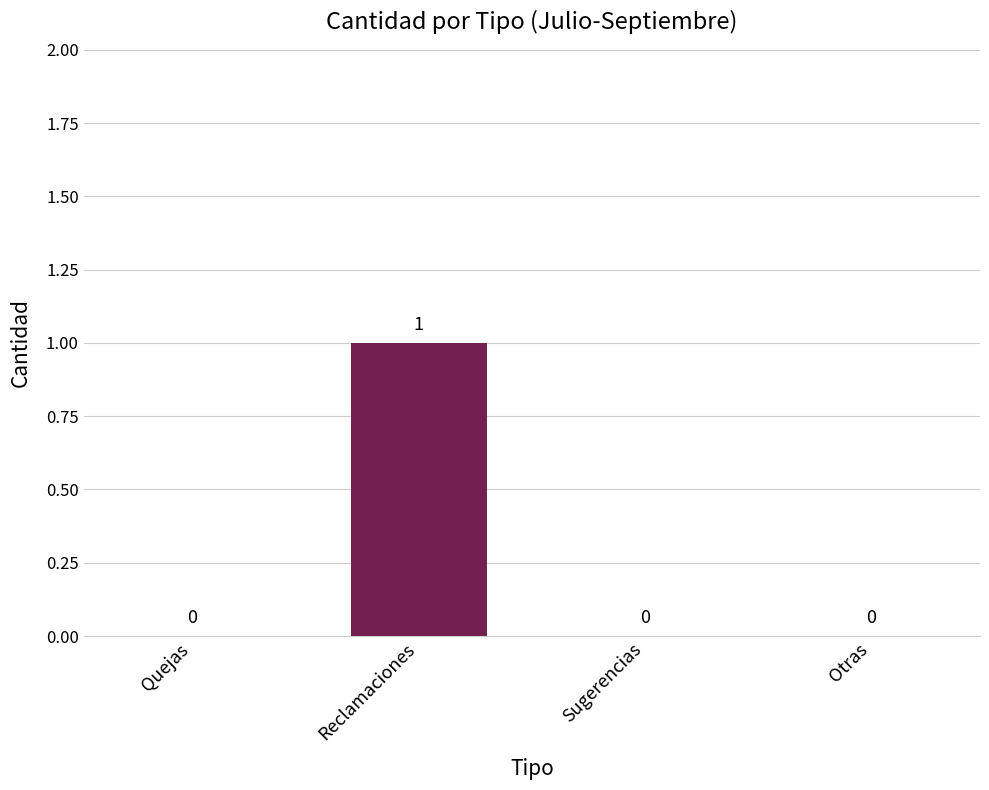

Are the bars horizontal?

No